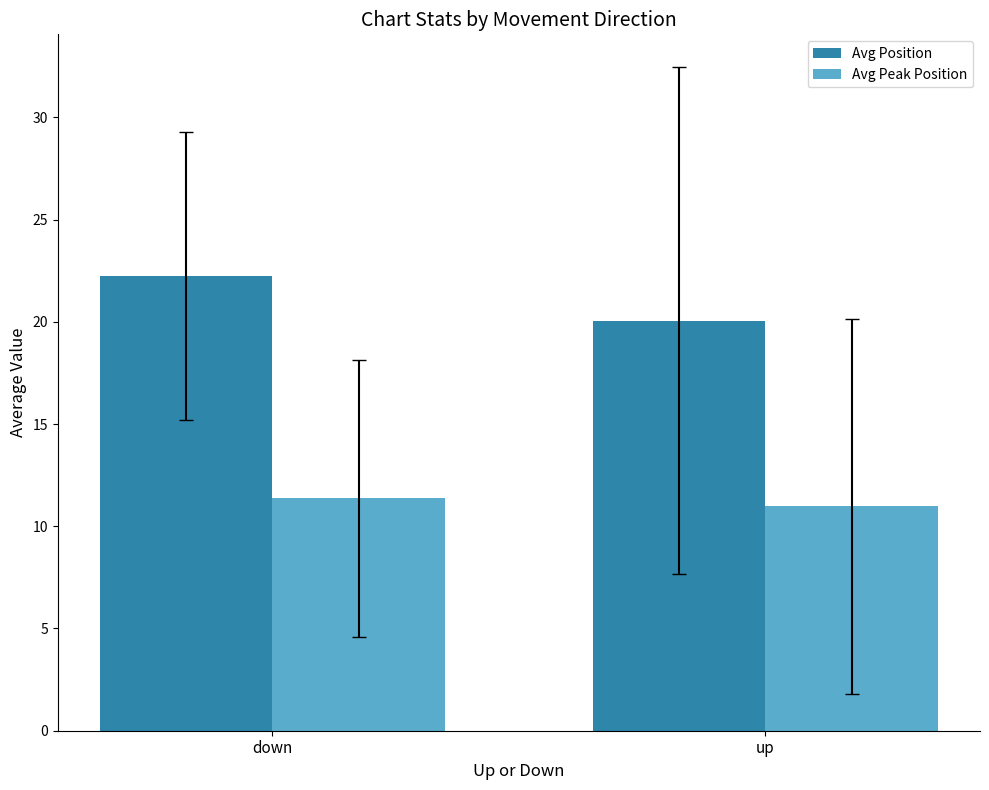

At which category is the sum across all series the highest?

down